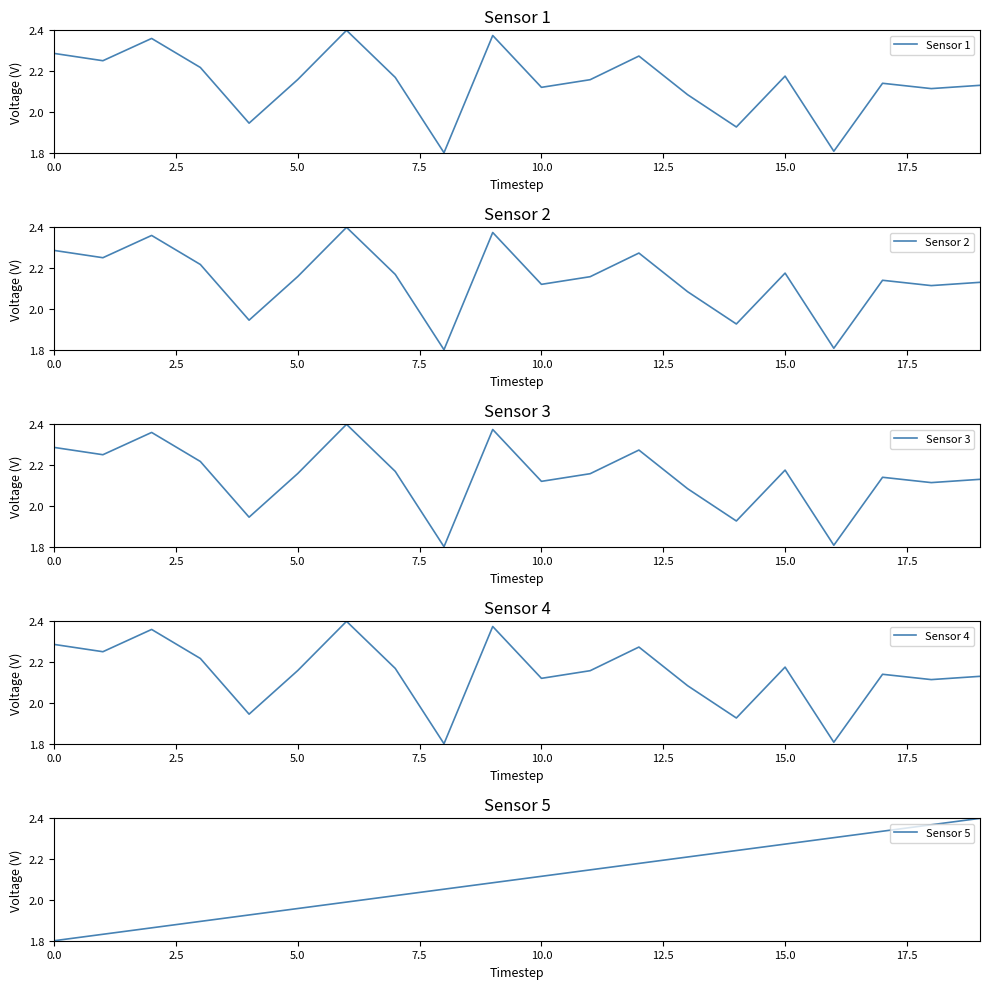

What is the sum of all Sensor 4 values?

42.9